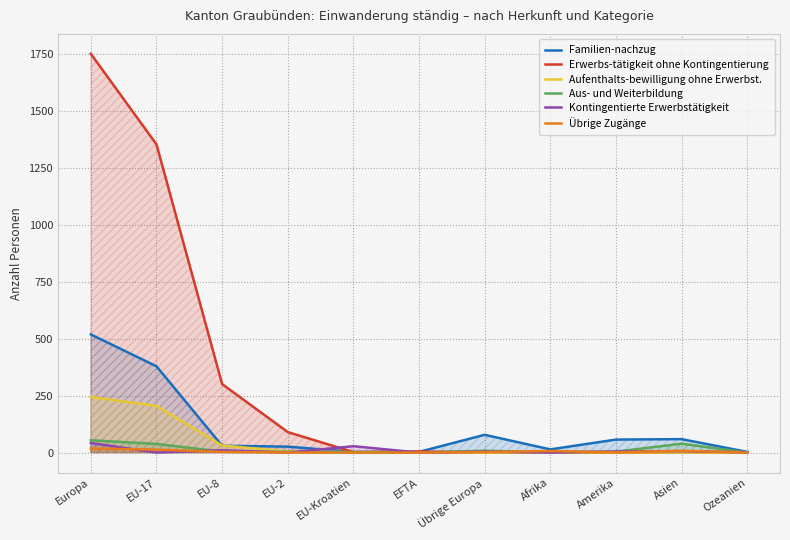

How many times do Erwerbs-tätigkeit ohne Kontingentierung and Aus- und Weiterbildung cross each other?

1